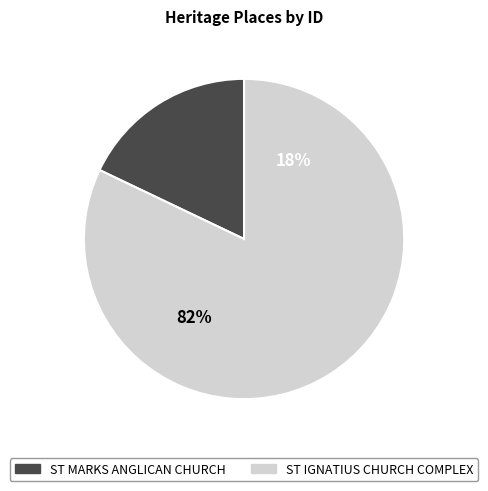

To the nearest percent, what is the average slice percentage?

50%